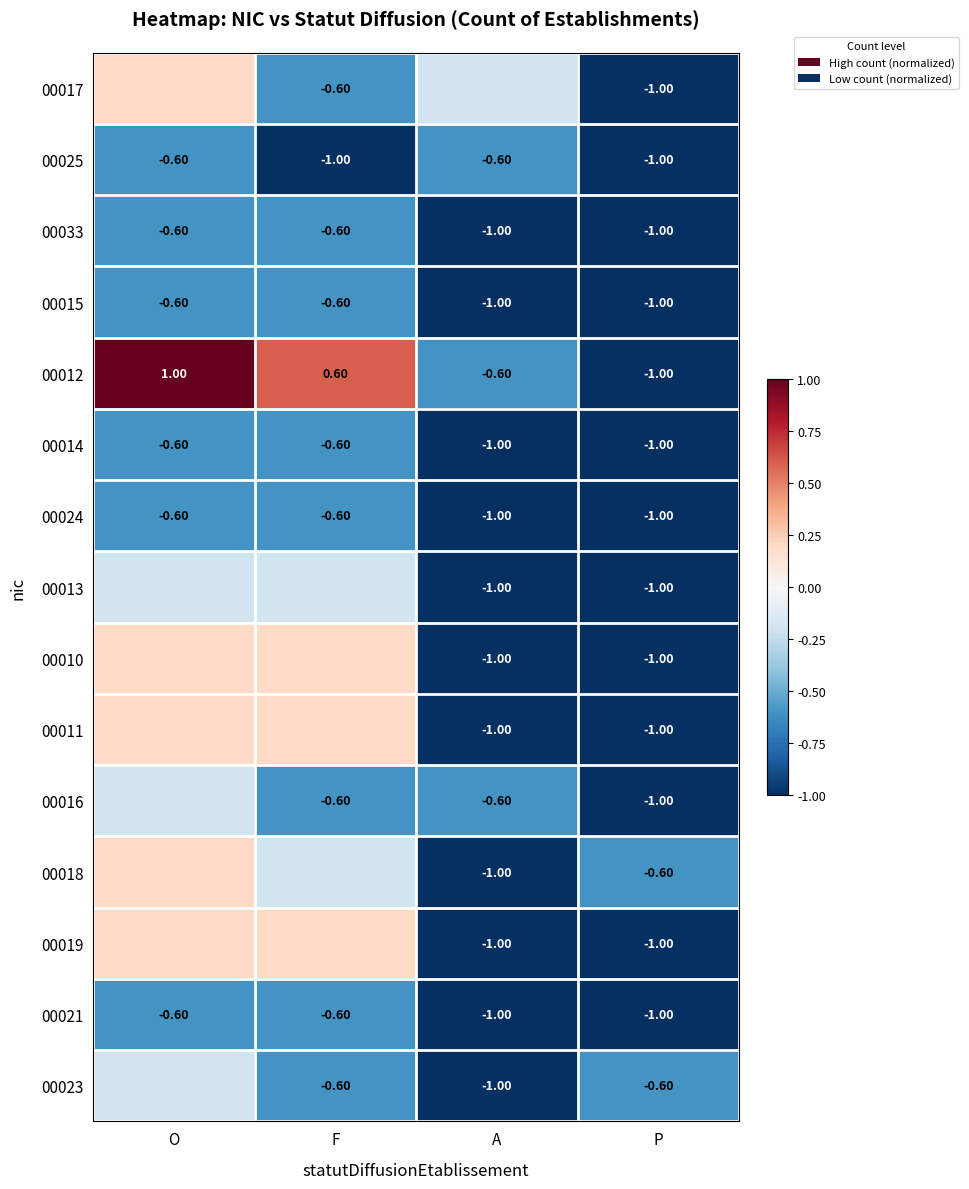

Count the number of data series in this chart.

15